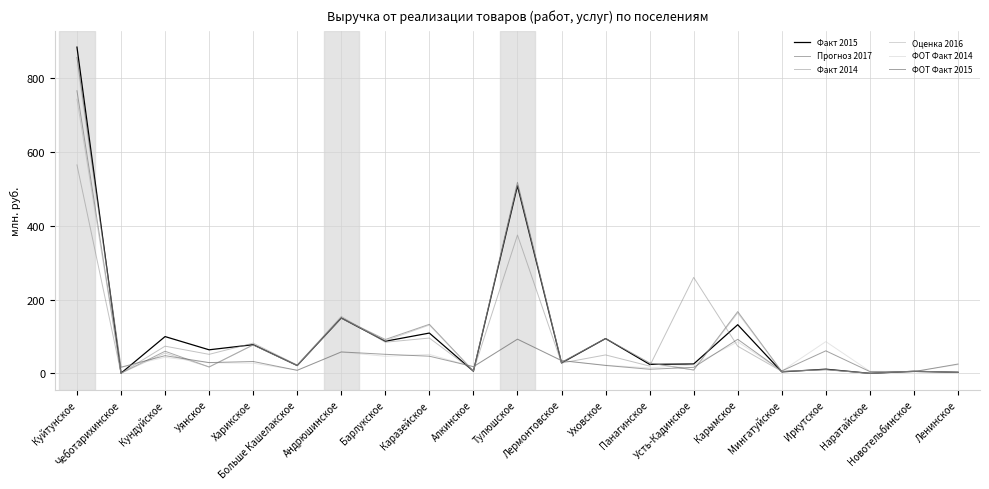

At how many categories does at least one series exceed 646?

1